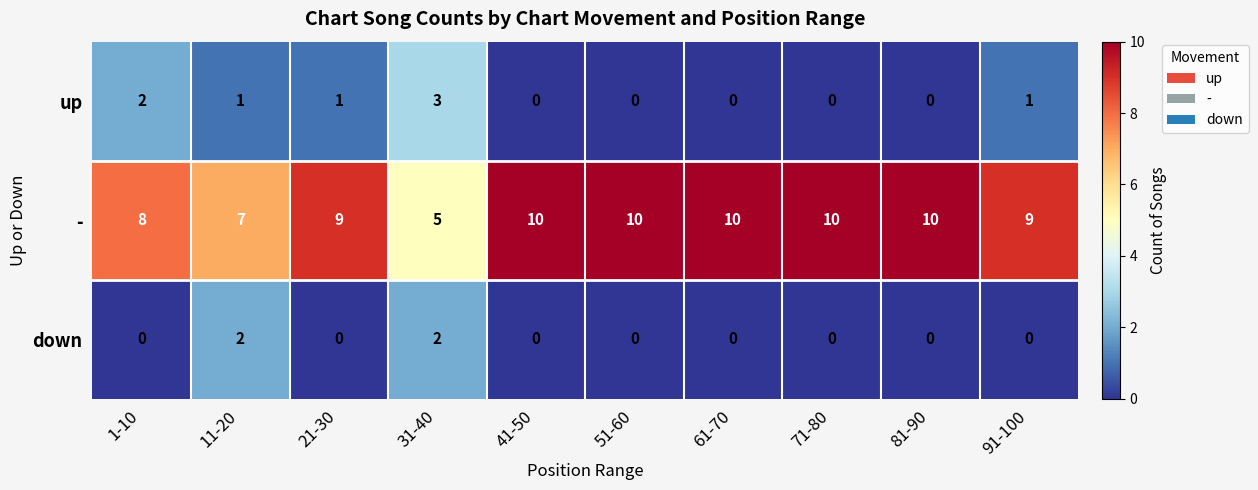

How many data points in up are less than 1?

5